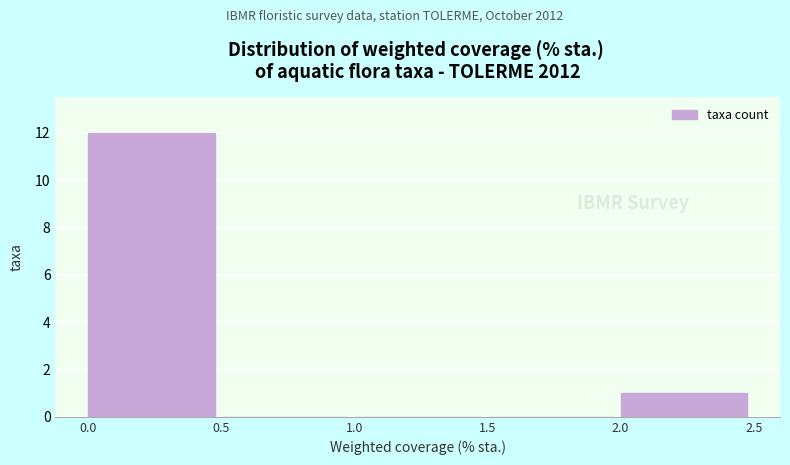

Reading left to right, list every bar in this chart as the range it spans on the x-axis followed by its height. The values are not printed on the chart, so give them approximately, as read against the axis.

0.0 to 0.5: 12
0.5 to 1.0: 0
1.0 to 1.5: 0
1.5 to 2.0: 0
2.0 to 2.5: 1